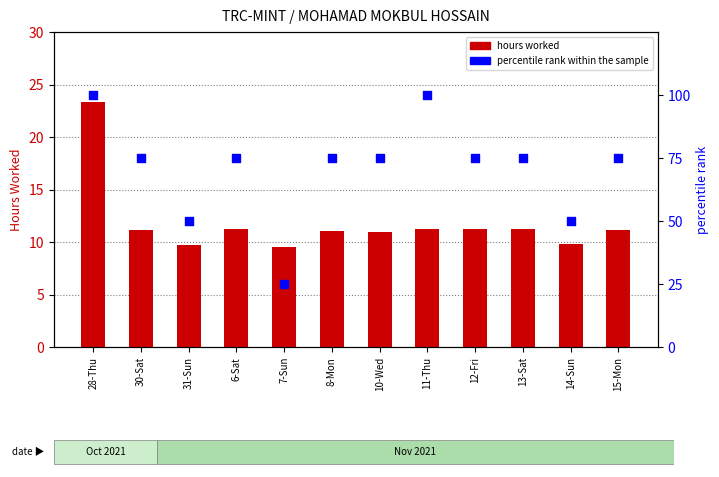

What are all the series names shown in the legend?

hours worked, percentile rank within the sample